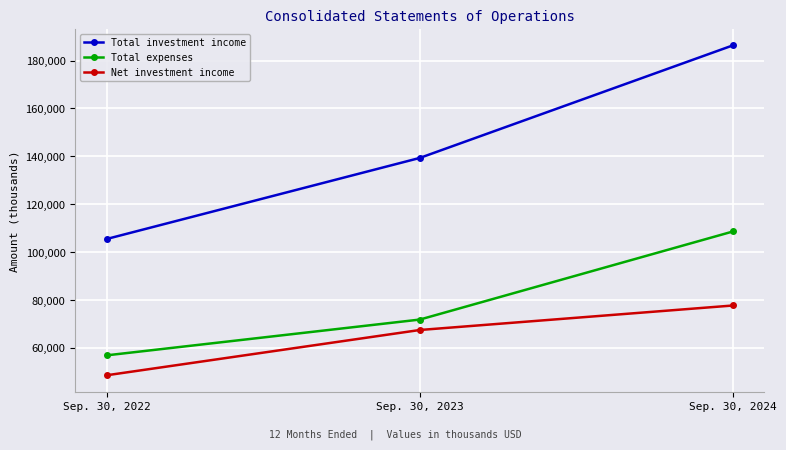

What are all the series names shown in the legend?

Total investment income, Total expenses, Net investment income